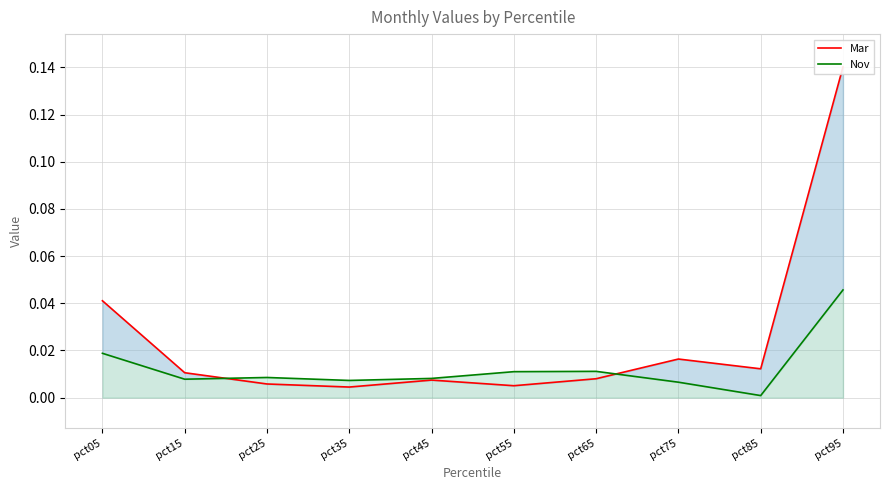

At pct75, list the series in order from smallest to largest.

Nov, Mar